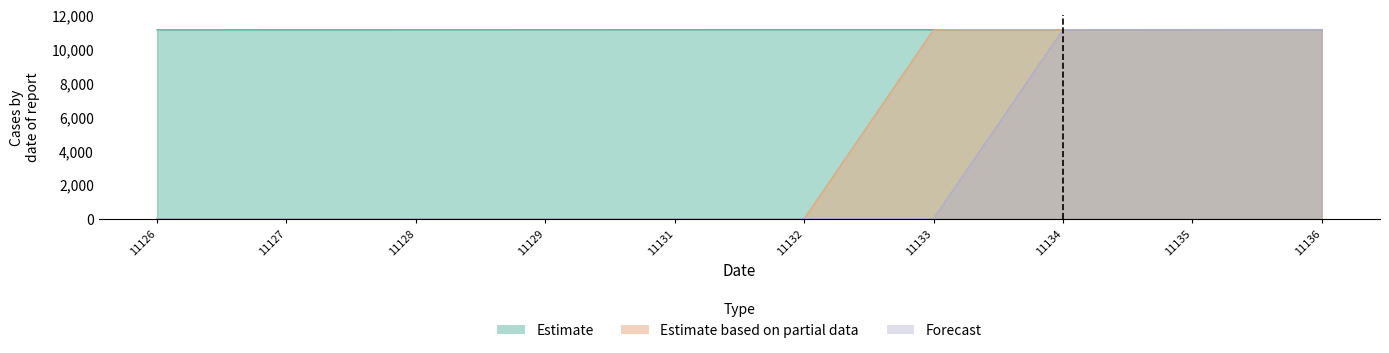

What are all the series names shown in the legend?

Estimate, Estimate based on partial data, Forecast